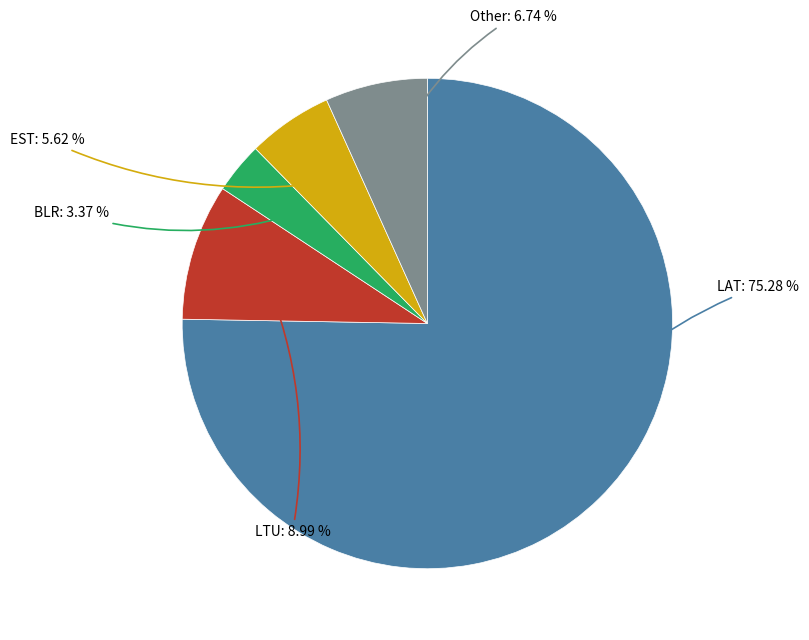

Is there any slice that represents more than half of the pie?

Yes